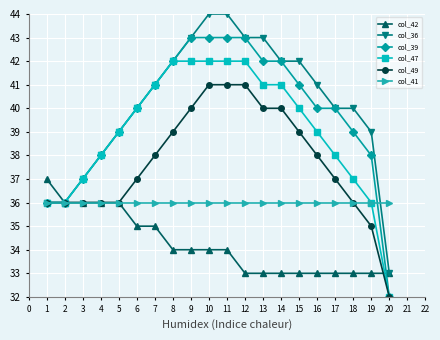

What is the difference between the highest and lowest values at 8?

8